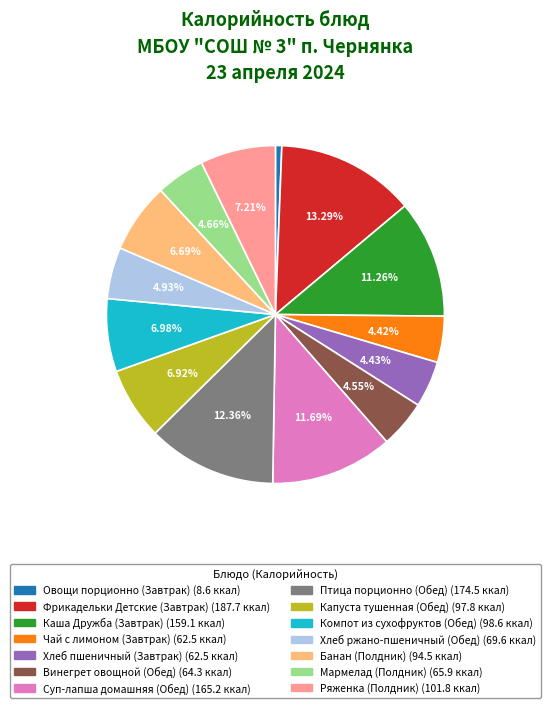

Which category has the smallest portion of the pie?

Овощи порционно (Завтрак)